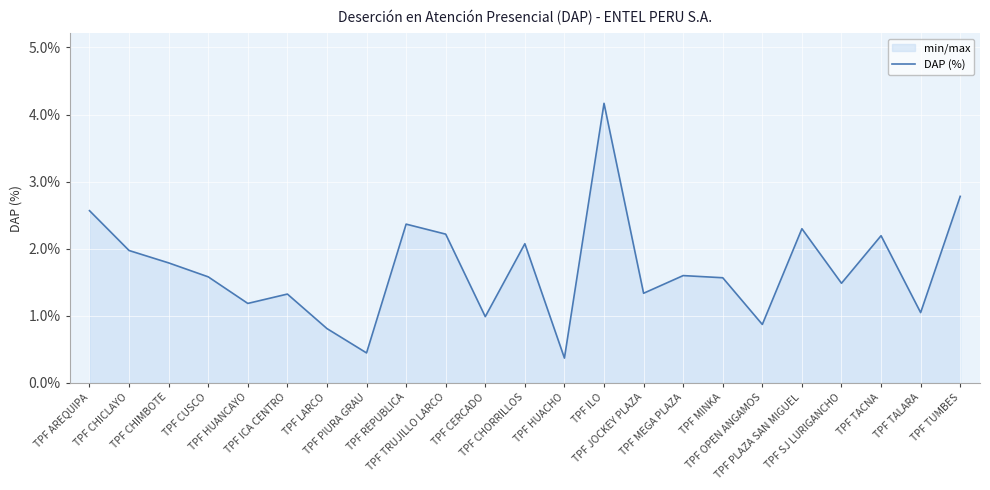

At which label is the value closest to 0?

TPF HUACHO